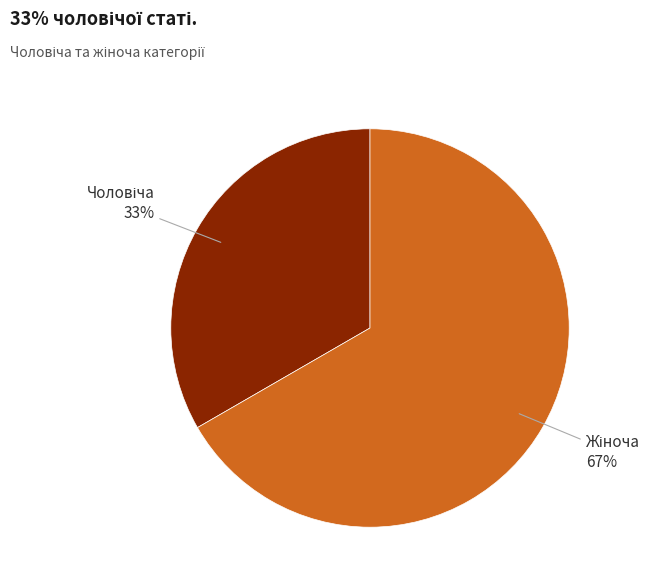

Is there a majority slice in this chart?

Yes